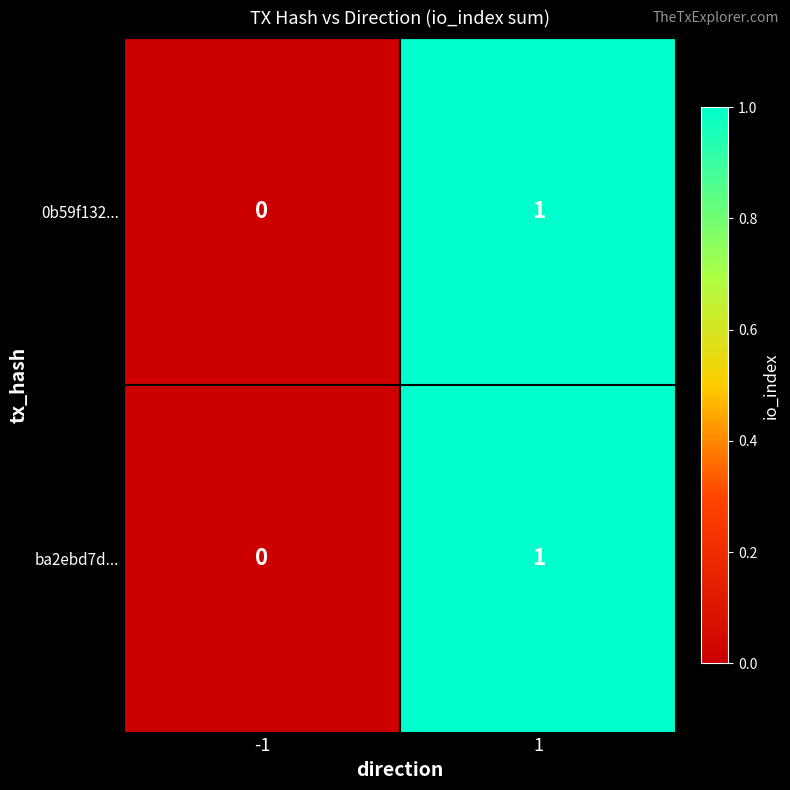

Reading right to left, what are all the values shown in this chart?

0b59f132...: 1	0
ba2ebd7d...: 1	0